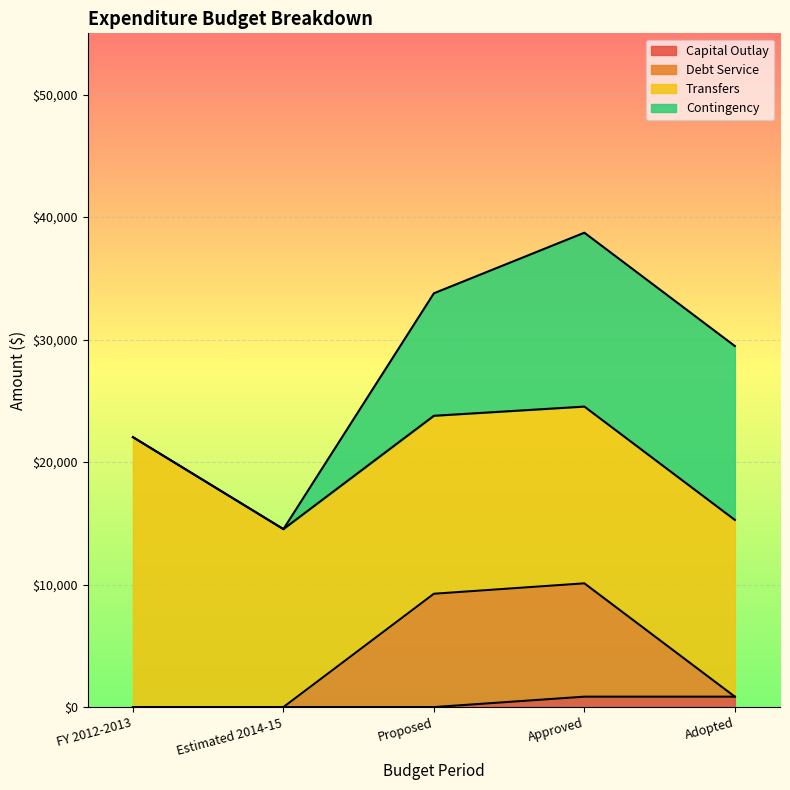

At which category is the sum across all series the highest?

Approved